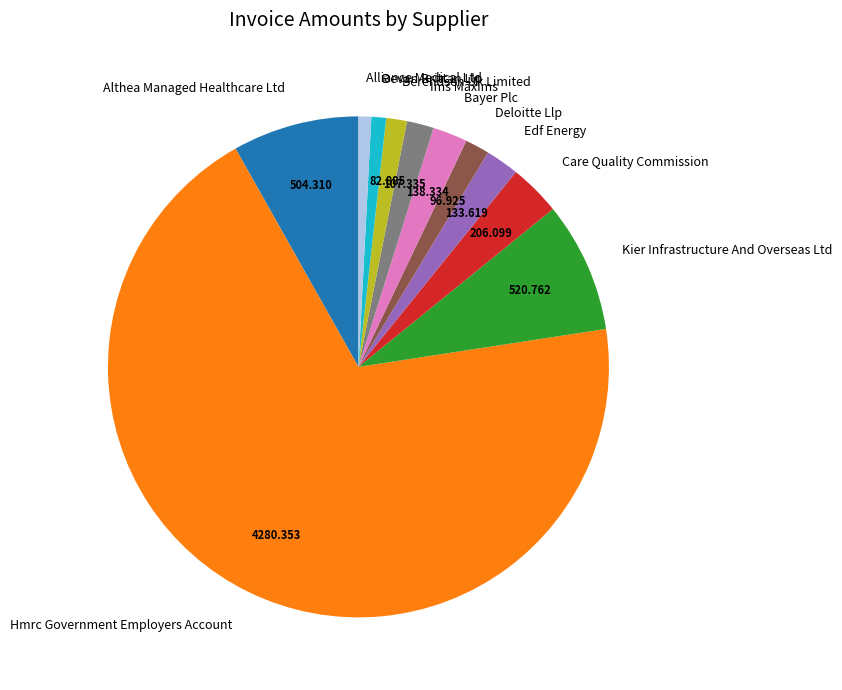

True or false: Alliance Medical Ltd accounts for 1% of the total.

True